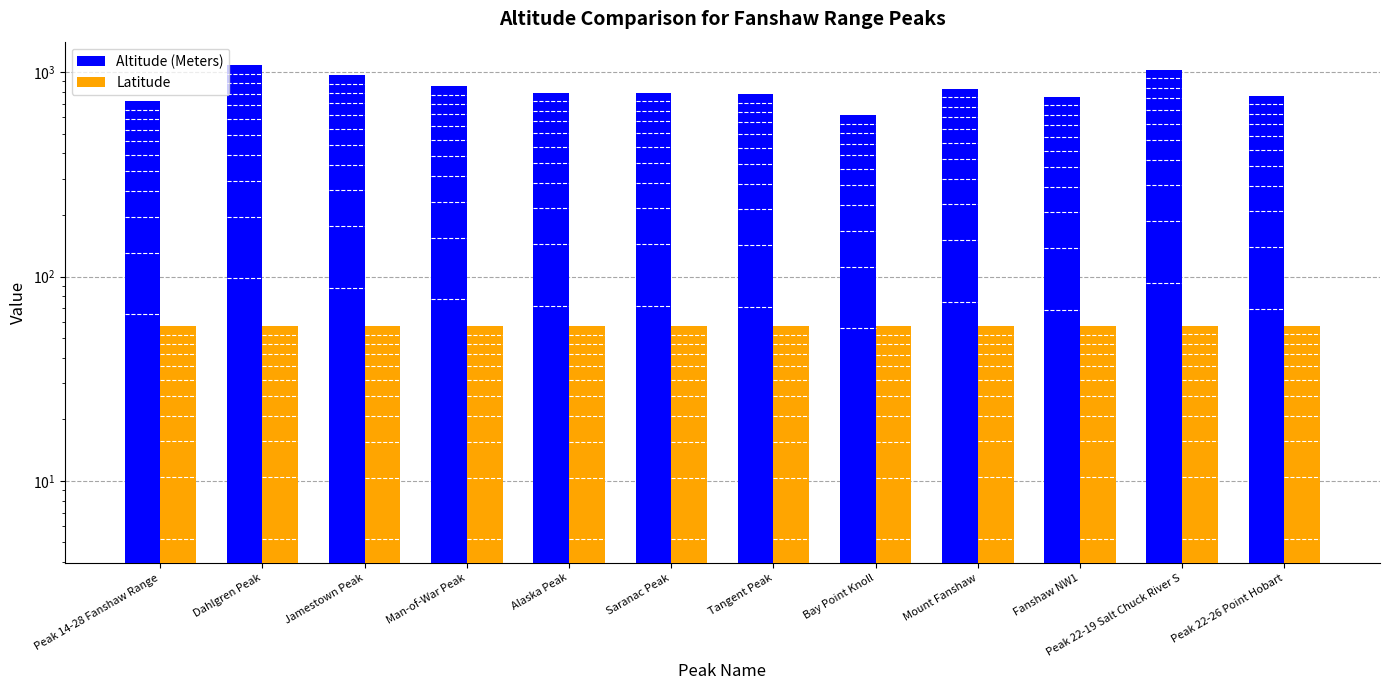

Reading left to right, transcribe all the data shown in this chart.

Altitude (Meters): 720.0	1079.0	967.0	853.0	792.0	792.0	781.0	615.0	829.0	756.0	1025.0	765.0
Latitude: 57.2	57.2	57.2	57.1	57.1	57.2	57.1	57.1	57.2	57.2	57.4	57.4